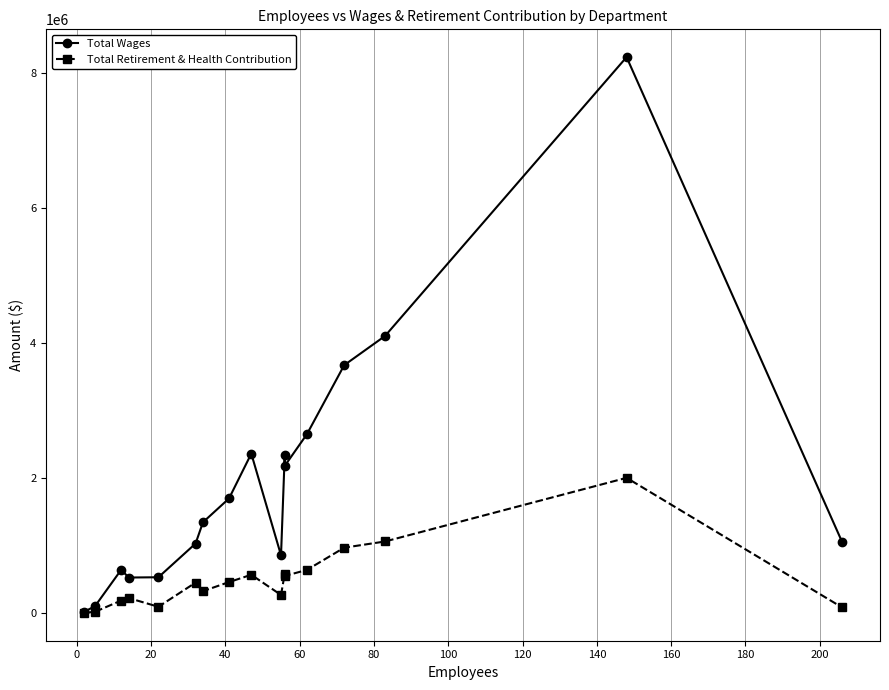

True or false: Total Wages and Total Retirement & Health Contribution intersect in this chart.

False